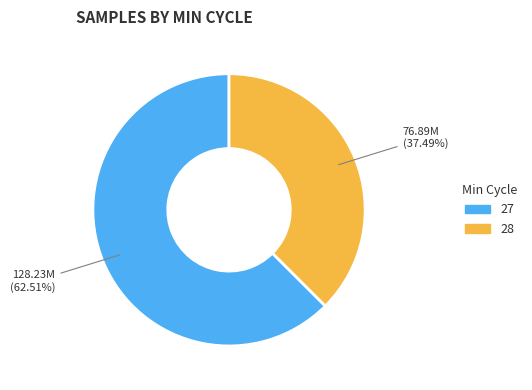

Is there any slice that represents more than half of the pie?

Yes